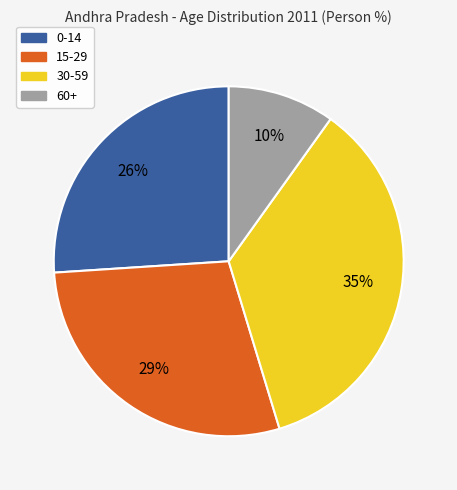

How many segments does this pie chart have?

4